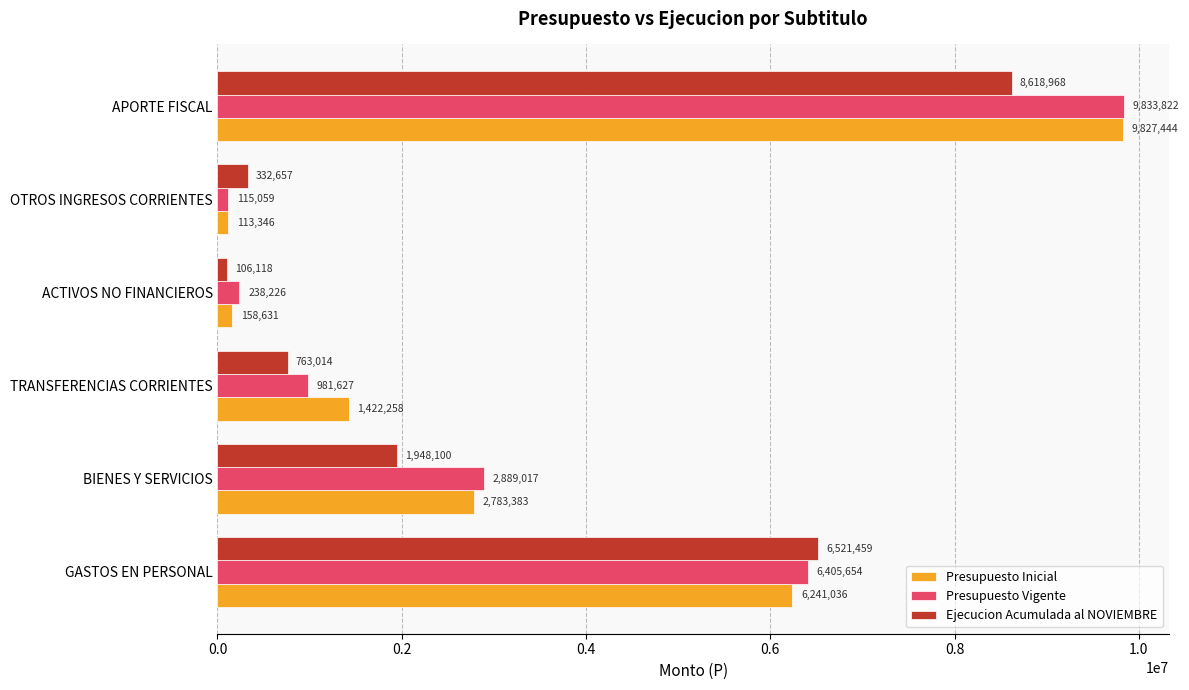

The value of Ejecucion Acumulada al NOVIEMBRE at ACTIVOS NO FINANCIEROS is 106118. True or false?

True